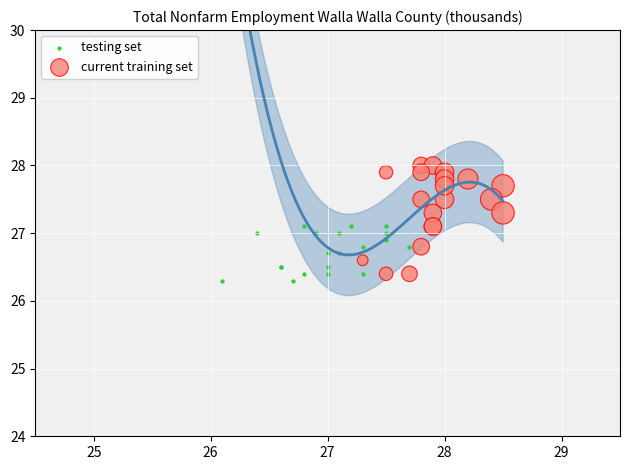

Which series reaches the maximum Y coordinate?

current training set